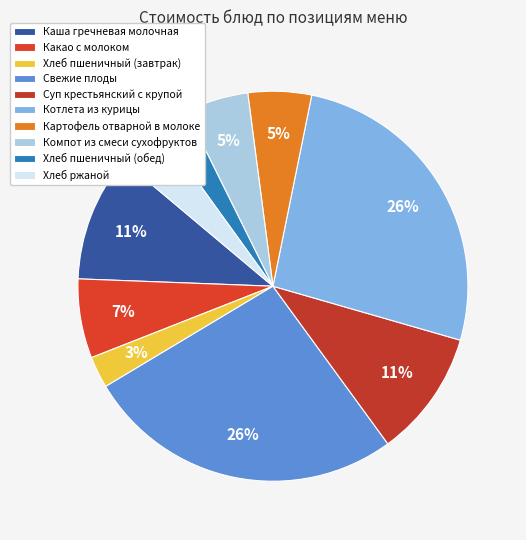

What is the ratio of the value at Хлеб ржаной to the value at Картофель отварной в молоке?

0.8